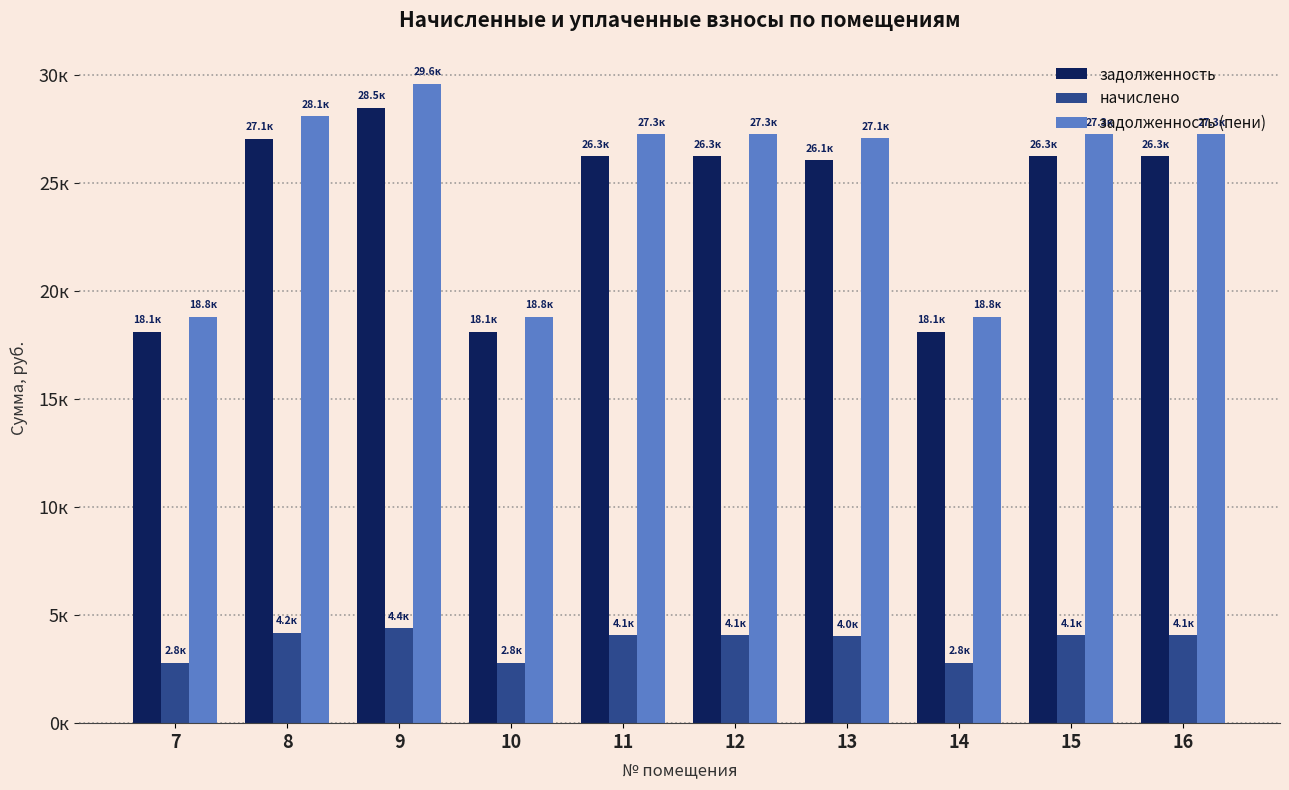

What are all the series names shown in the legend?

задолженность, начислено, задолженность (пени)